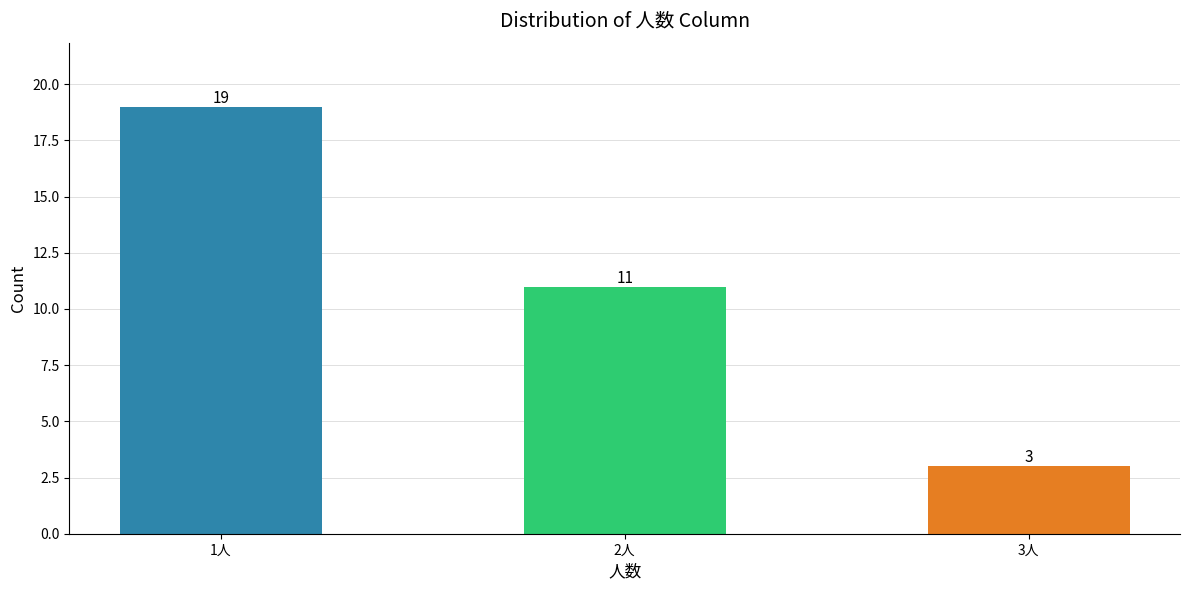

The chart shows a value of 17 at 2人. True or false?

False